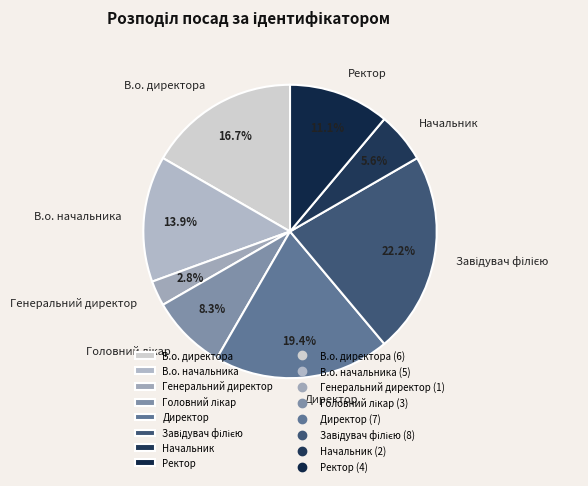

How much of the chart is everything except В.о. директора?

83.3%